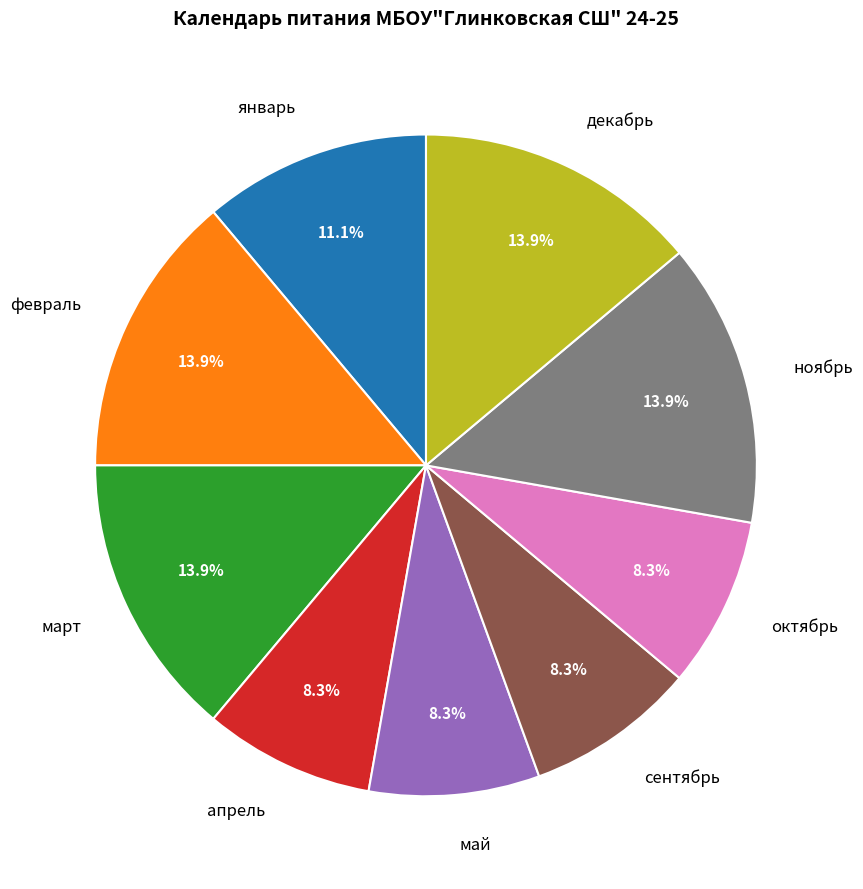

What is the ratio of the value at март to the value at февраль?

1.0